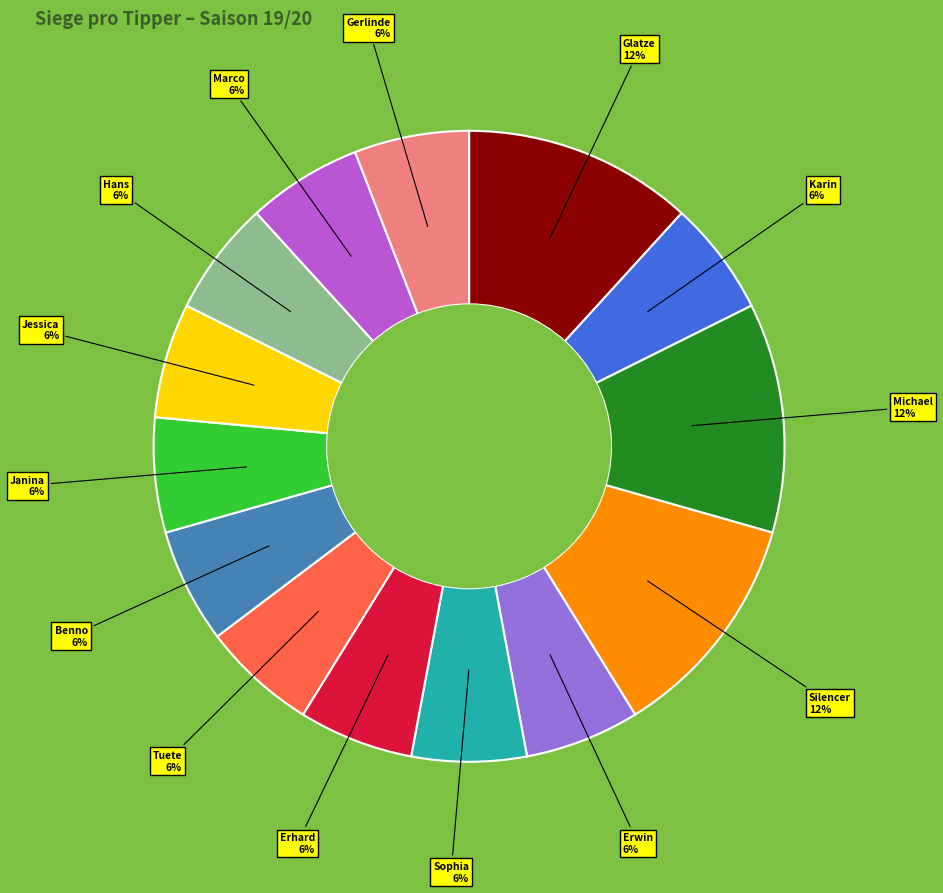

Is there a majority slice in this chart?

No